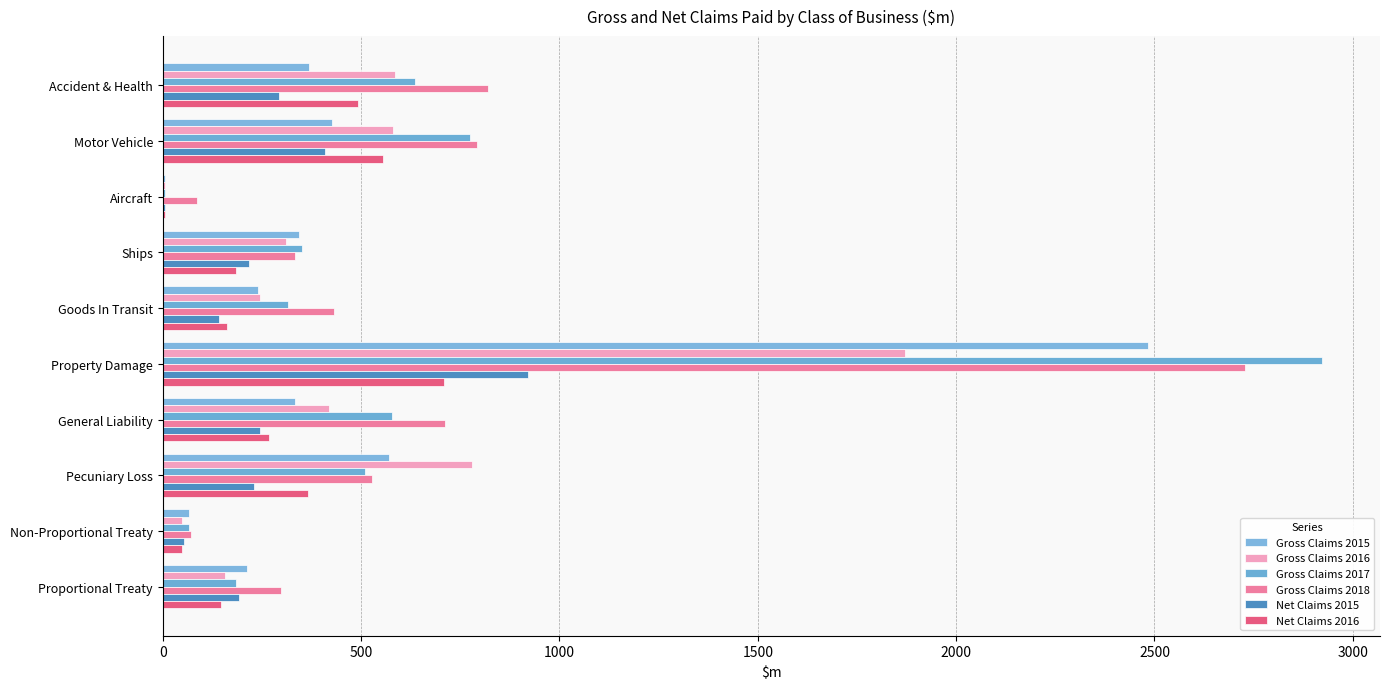

Count the number of data series in this chart.

6